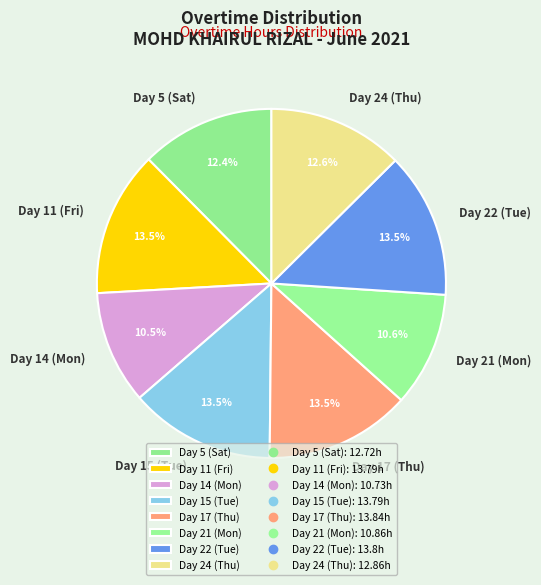

How many segments does this pie chart have?

8